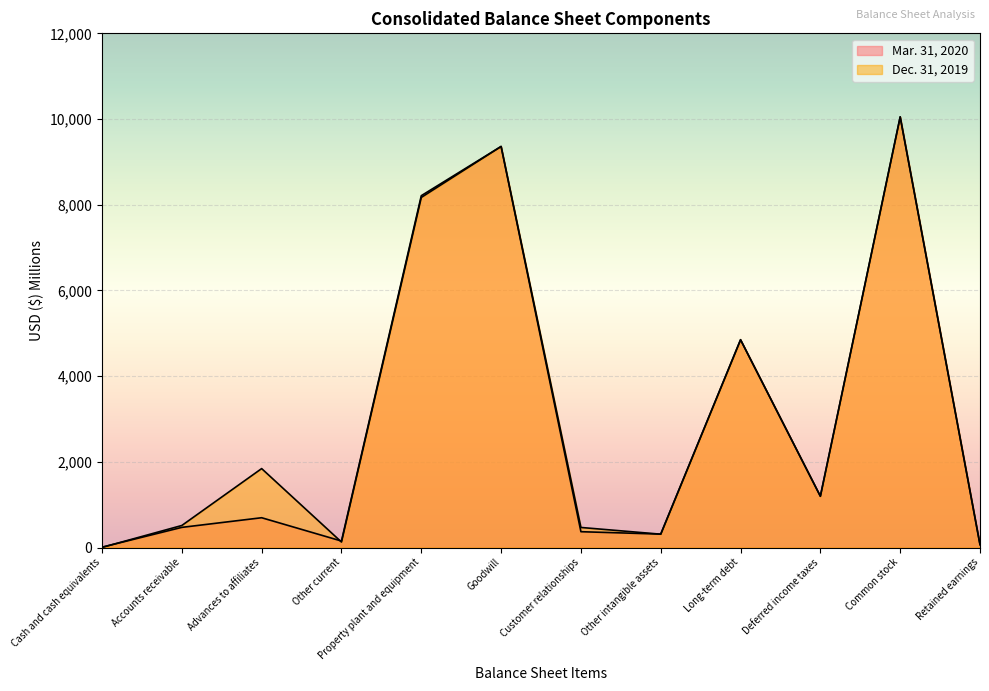

Reading left to right, what are all the values shown in this chart?

Mar. 31, 2020: Cash and cash equivalents=8	Accounts receivable=470	Advances to affiliates=695	Other current=151	Property plant and equipment=8211	Goodwill=9360	Customer relationships=369	Other intangible assets=313	Long-term debt=4851	Deferred income taxes=1195	Common stock=10050	Retained earnings=68
Dec. 31, 2019: Cash and cash equivalents=2	Accounts receivable=514	Advances to affiliates=1842	Other current=128	Property plant and equipment=8170	Goodwill=9360	Customer relationships=468	Other intangible assets=311	Long-term debt=4846	Deferred income taxes=1198	Common stock=10050	Retained earnings=67